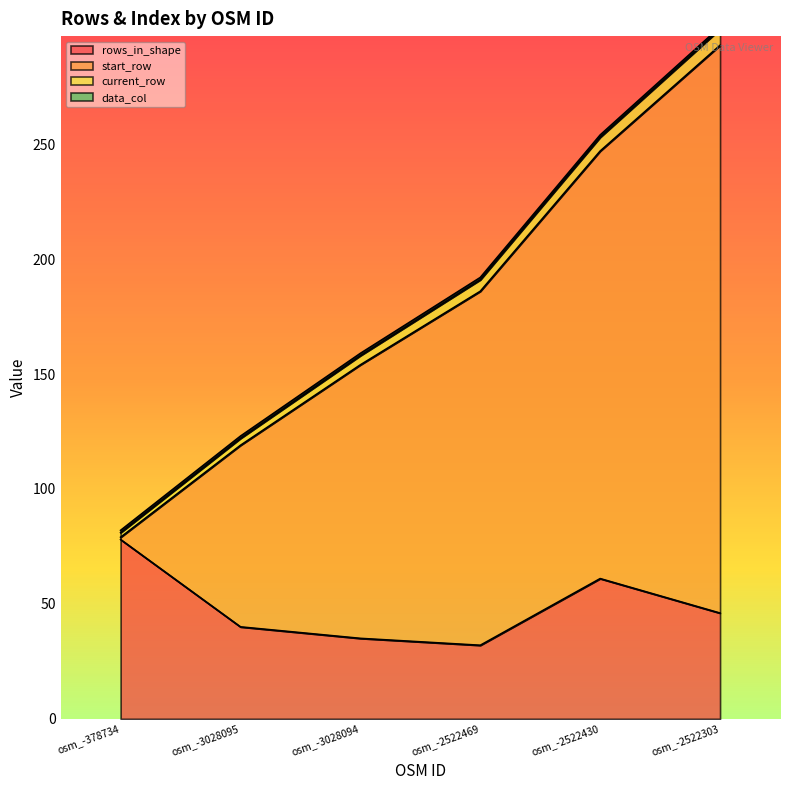

True or false: start_row and rows_in_shape cross at least once.

False